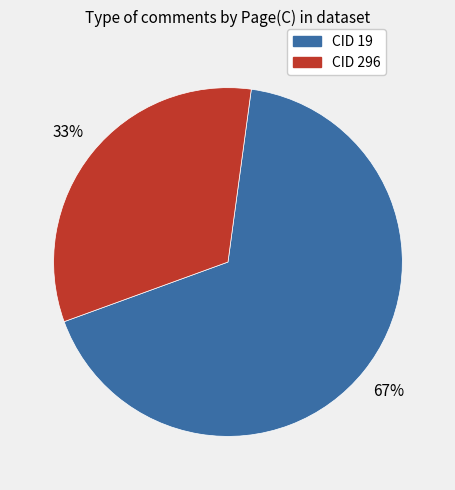

Is there any slice that represents more than half of the pie?

Yes